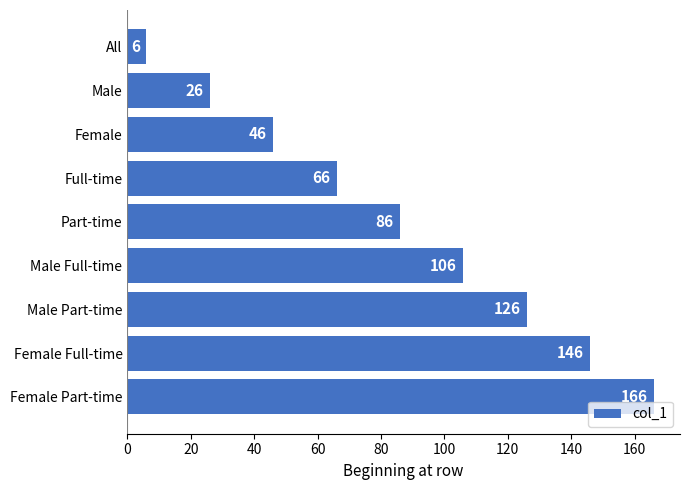

True or false: the data shows 86 at Part-time.

True